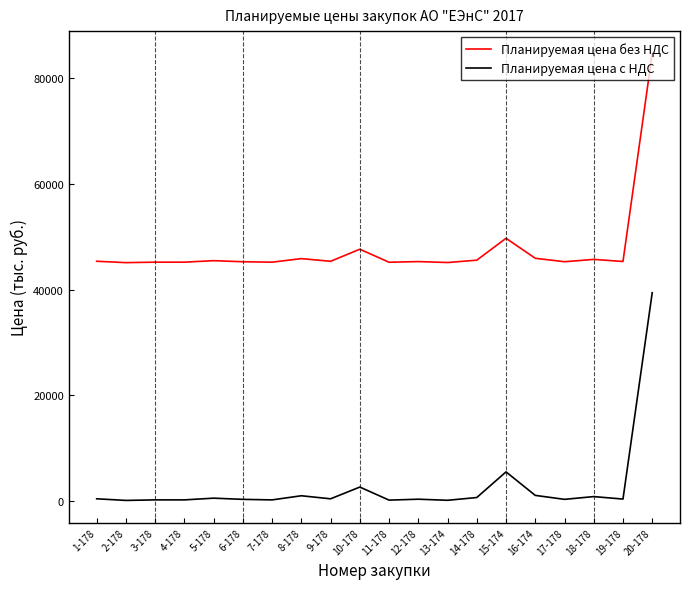

What is the maximum value shown in the chart?

84657.9